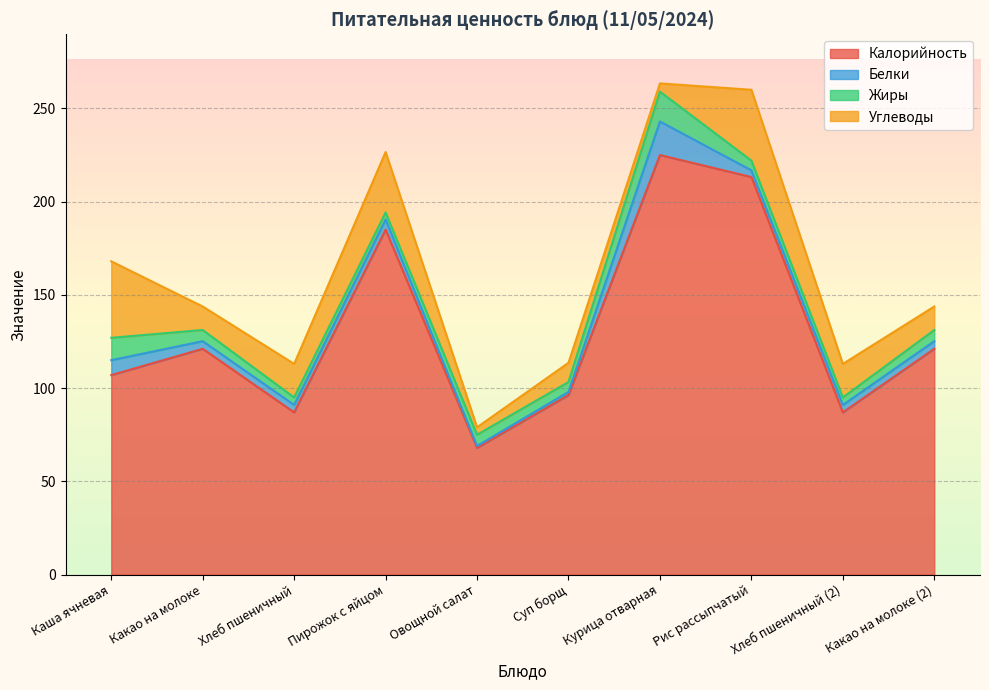

What is the maximum value for Жиры?

16.0